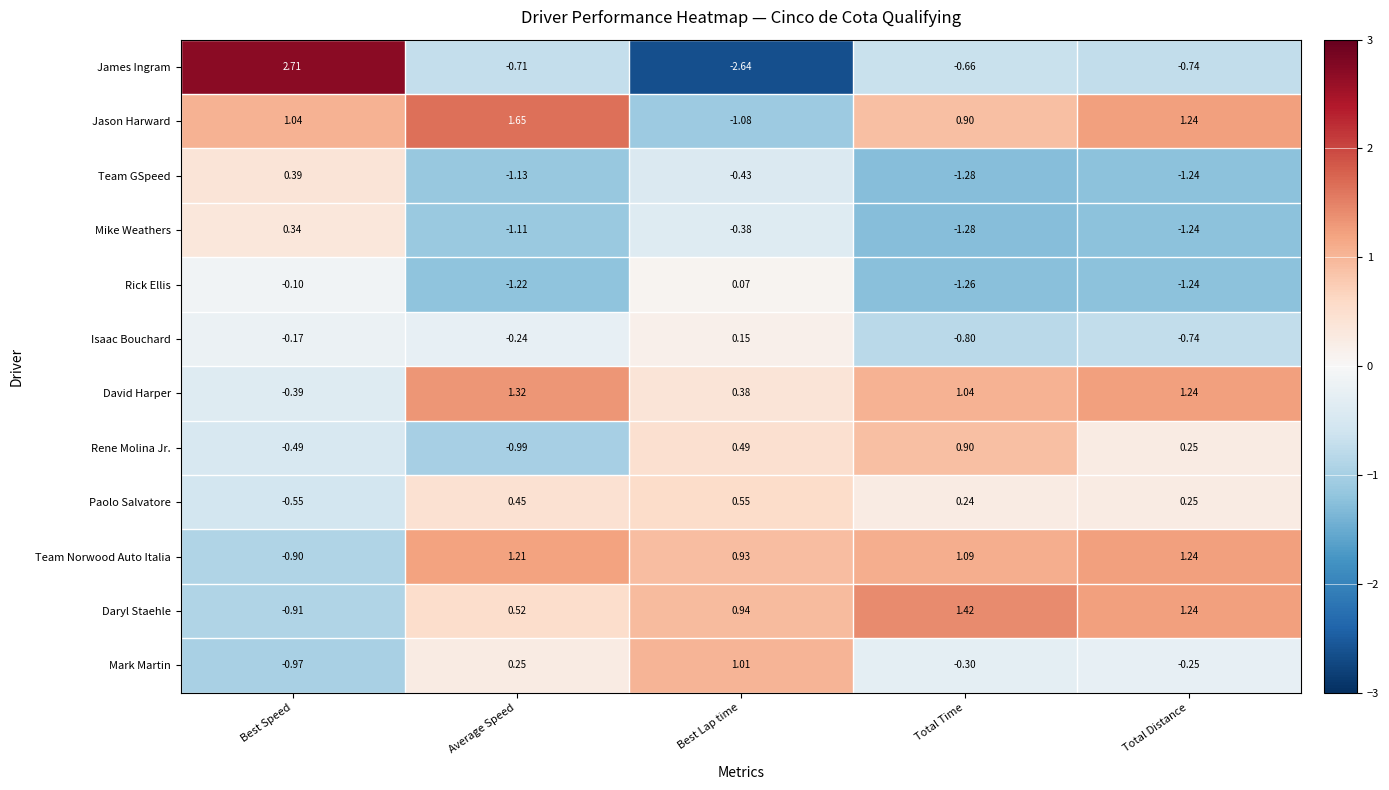

How many negative values does the Jason Harward series have?

1